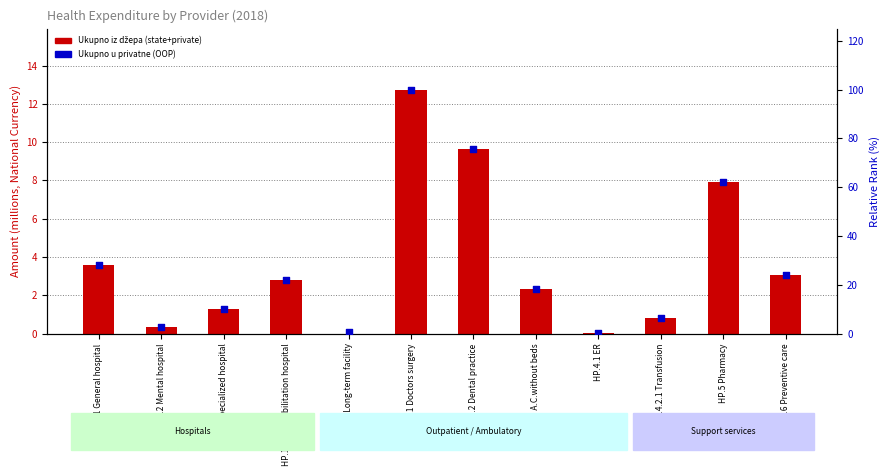

What are all the series names shown in the legend?

Ukupno iz džepa (state+private), Ukupno u privatne (OOP)